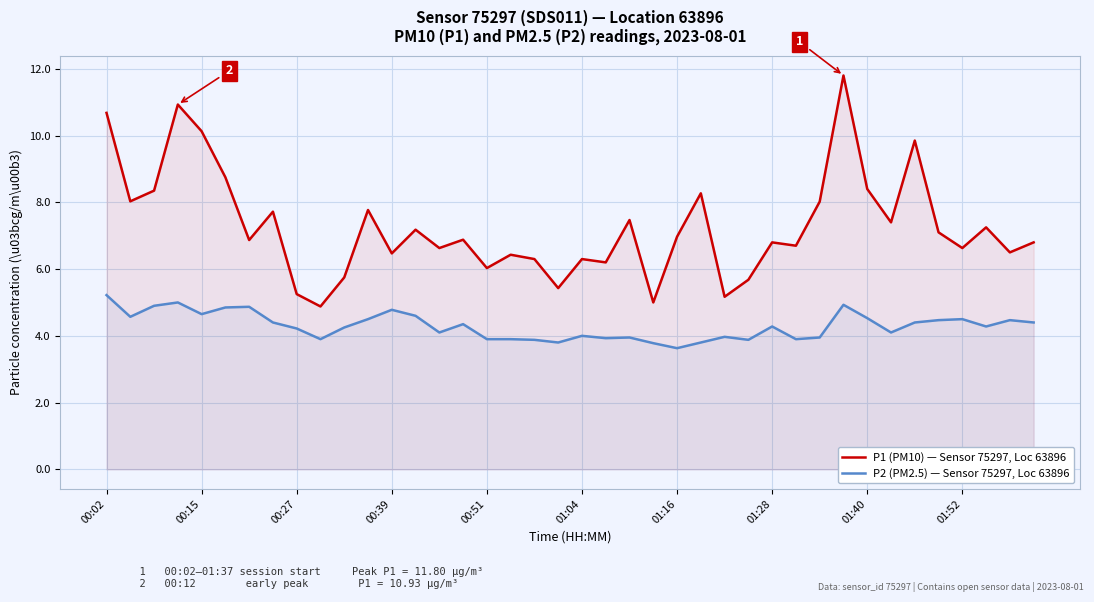

True or false: P2 (PM2.5) — Sensor 75297, Loc 63896 has more than 2 points higher than both neighbors.

True